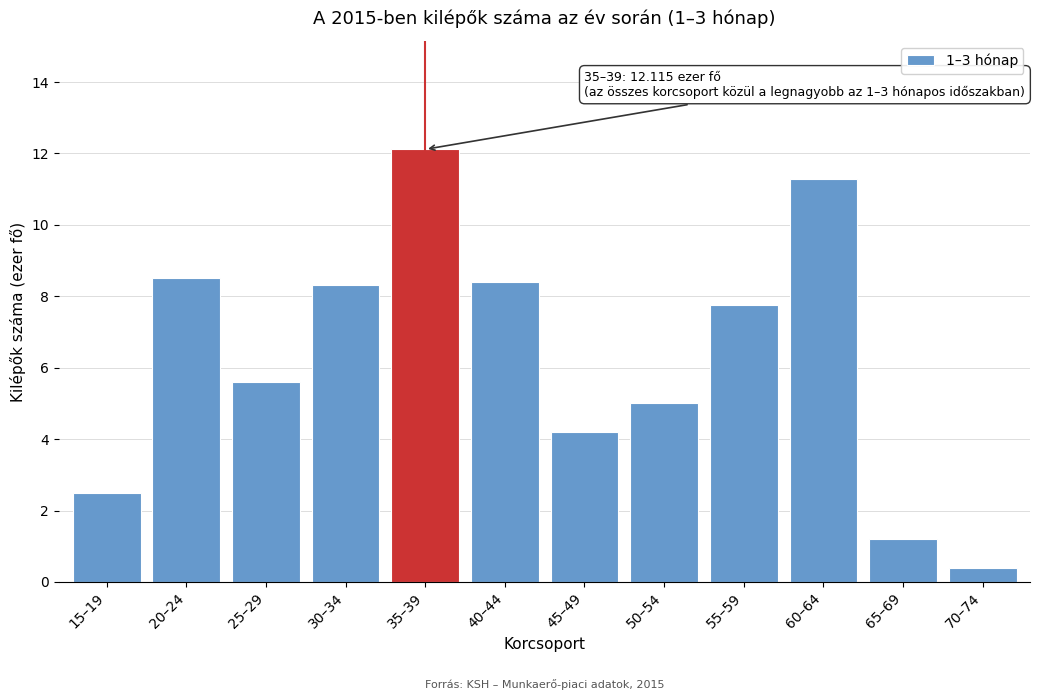

Reading right to left, list all the values displayed in this chart.

70–74=0.4	65–69=1.2	60–64=11.3	55–59=7.8	50–54=5.0	45–49=4.2	40–44=8.4	35–39=12.1	30–34=8.3	25–29=5.6	20–24=8.5	15–19=2.5